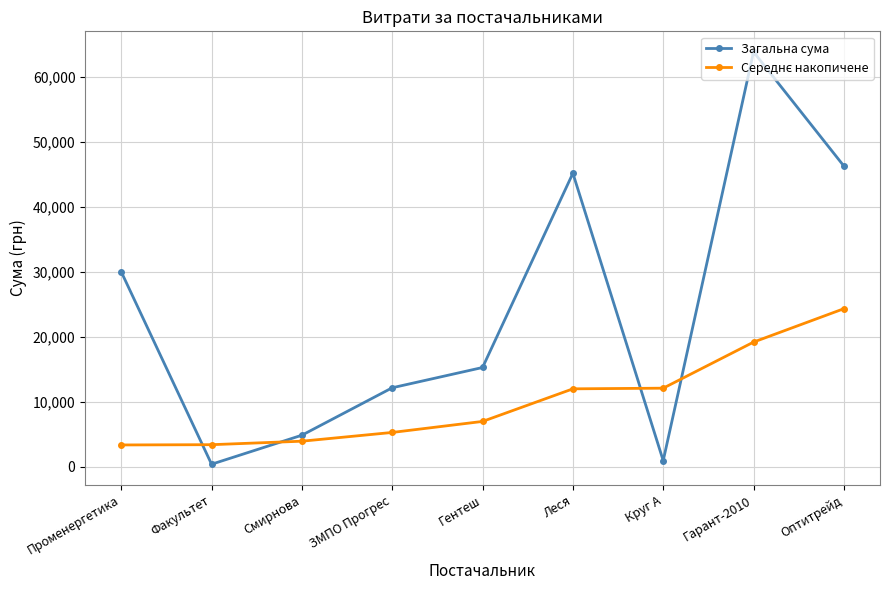

What is the label of the 5th point from the left?

Гентеш